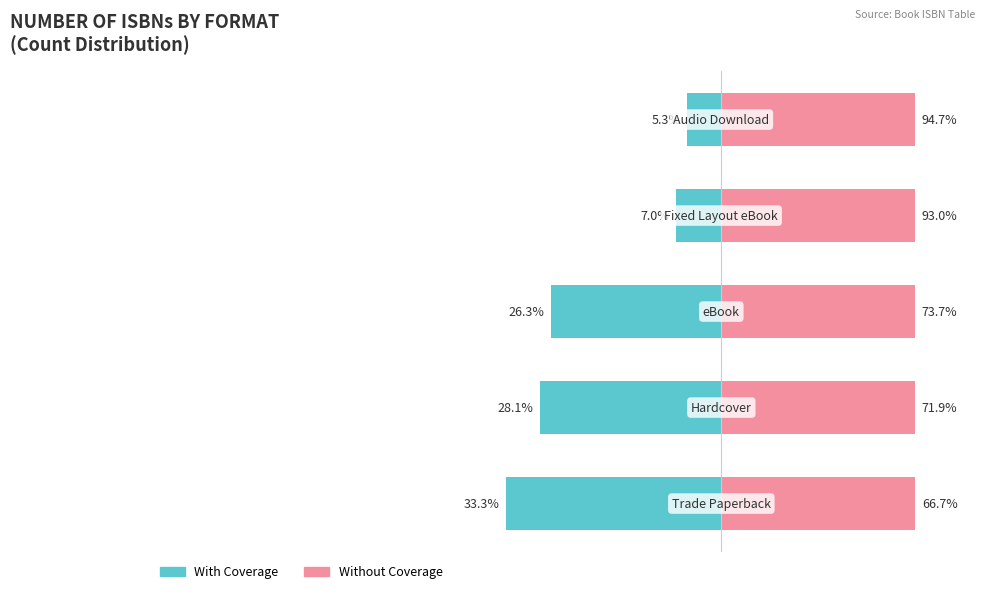

Rank the series by their maximum value, from lowest to highest.

With Coverage, Without Coverage